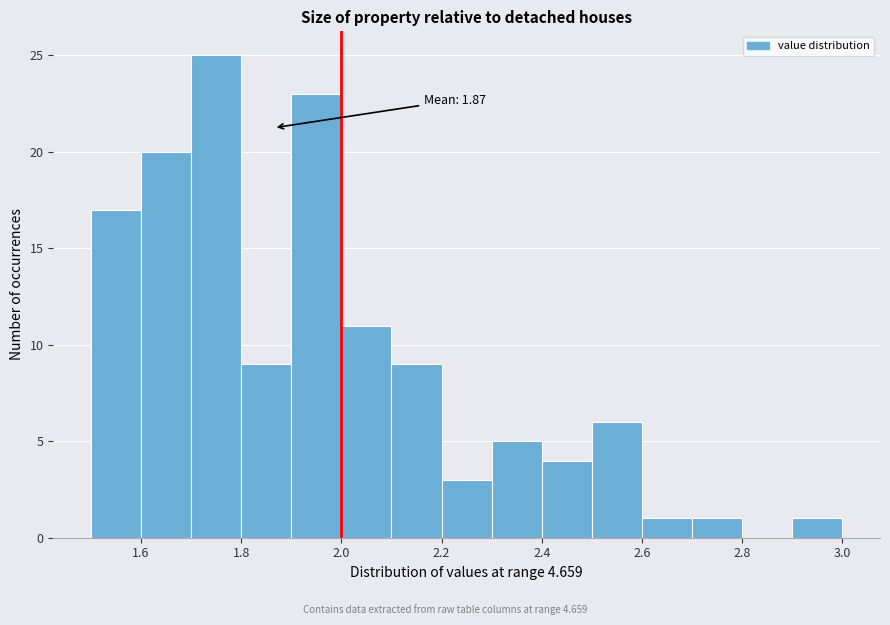

Over which range of the x-axis is the bar tallest?

1.7 to 1.8